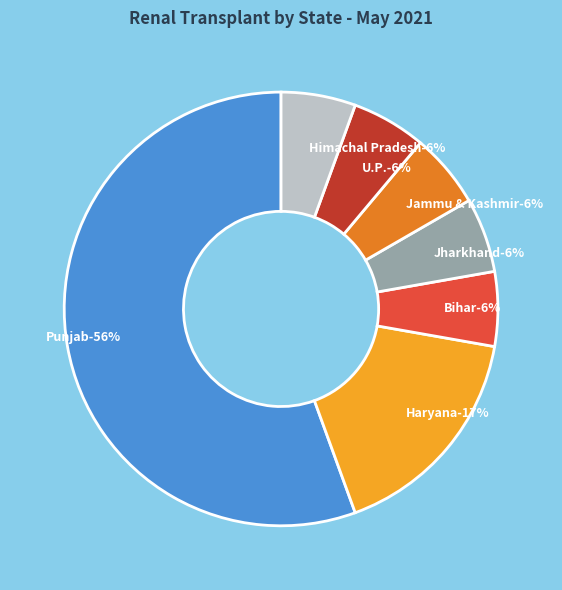

Which category has the biggest portion of the pie?

Punjab